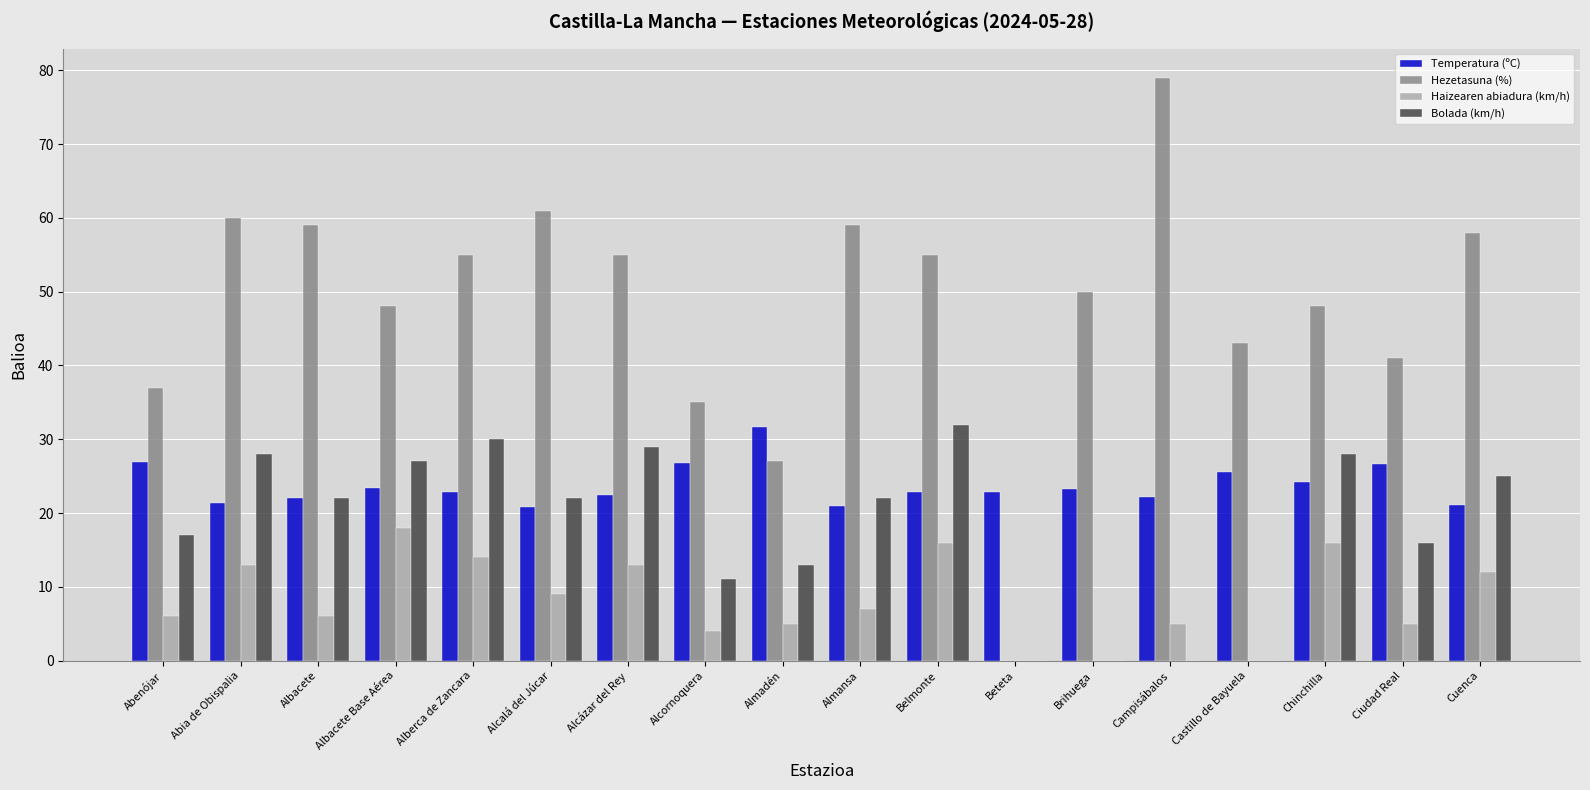

At which category is the sum across all series the highest?

Belmonte